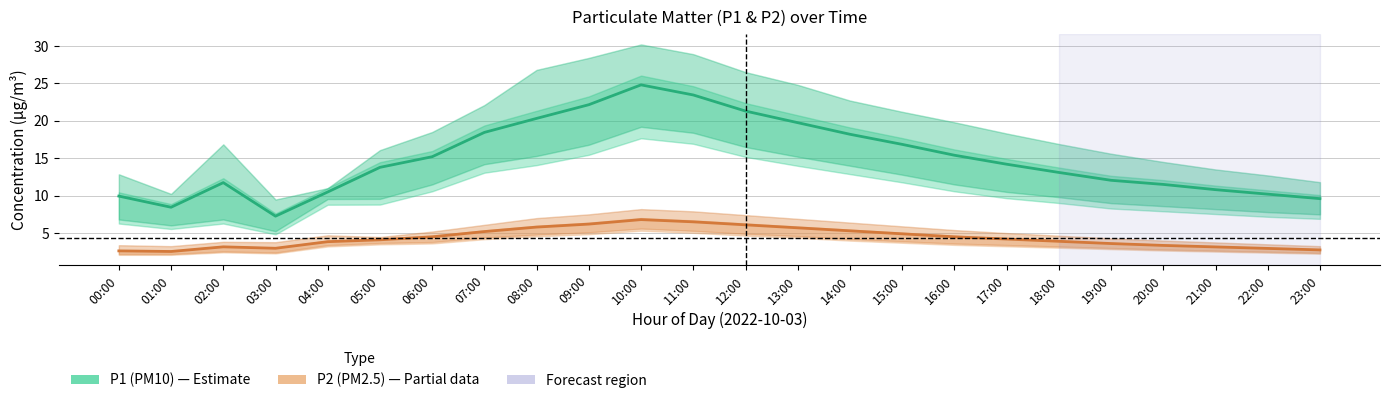

Is it true that P1 (PM10) equals 32.9 at 09:00?

False